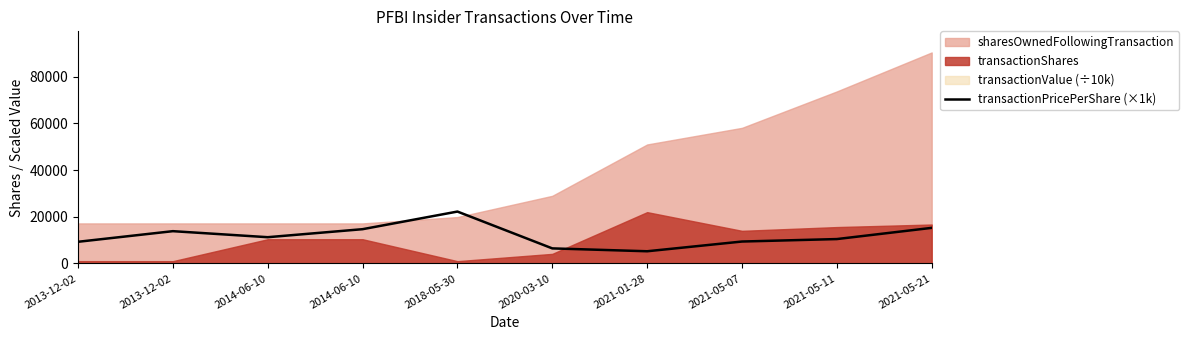

How many points are higher than both their immediate neighbors (excluding endpoints)?

2